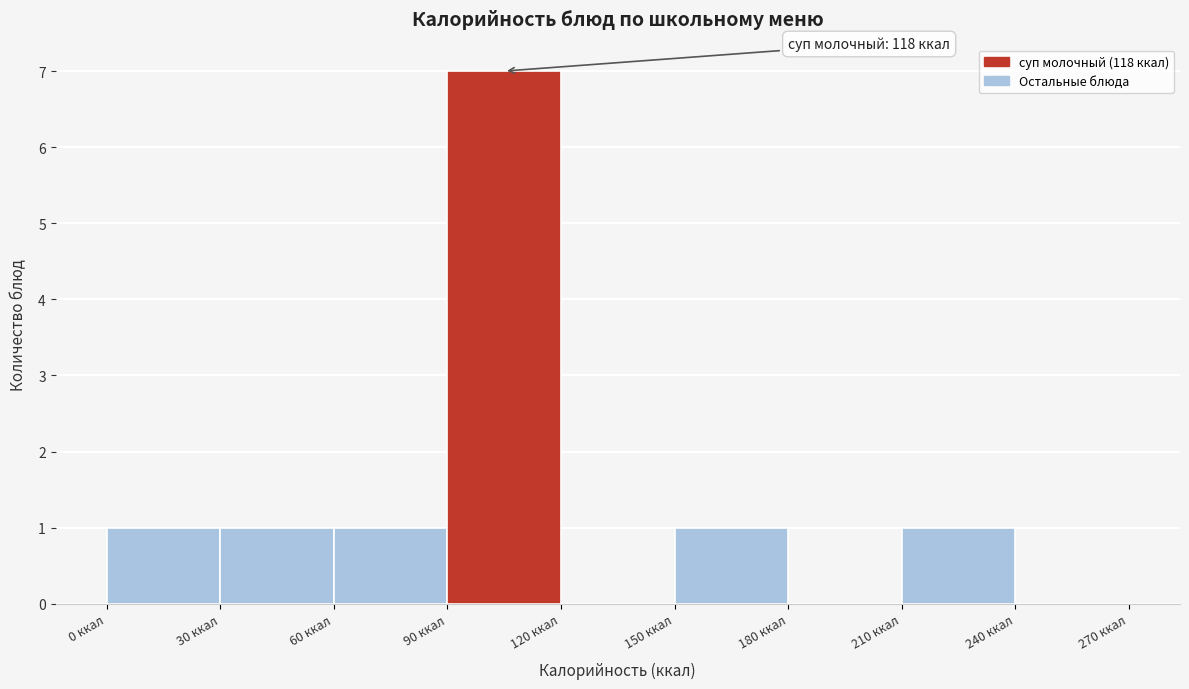

Over which range of the x-axis is the bar tallest?

90 to 120